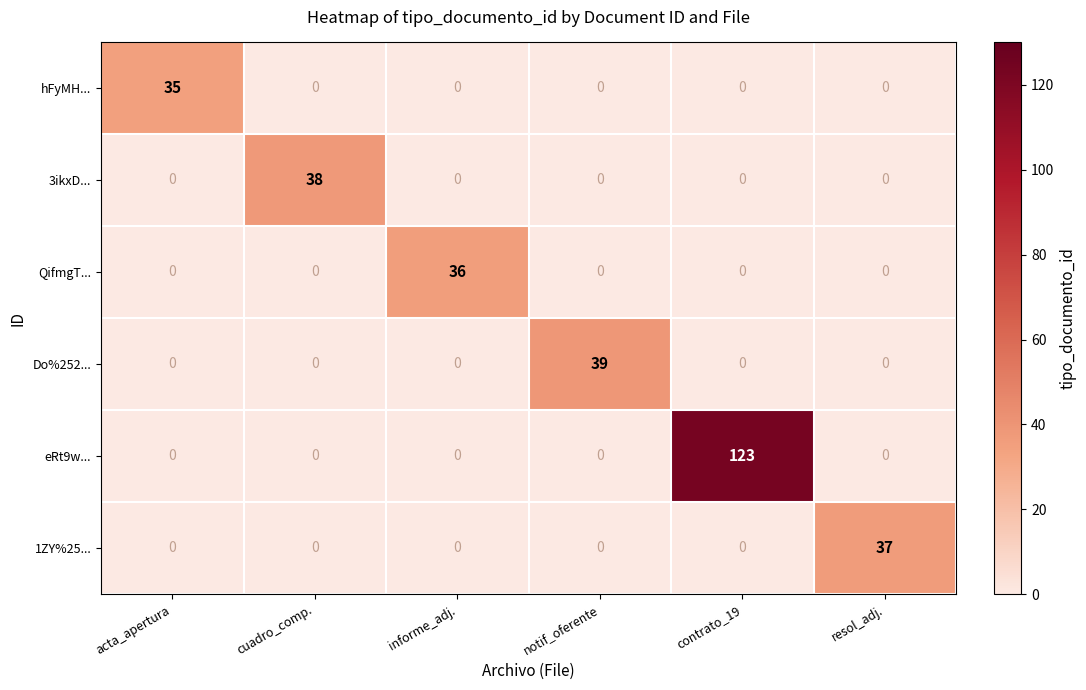

What is the difference between the highest and lowest values at resol_adj.?

37